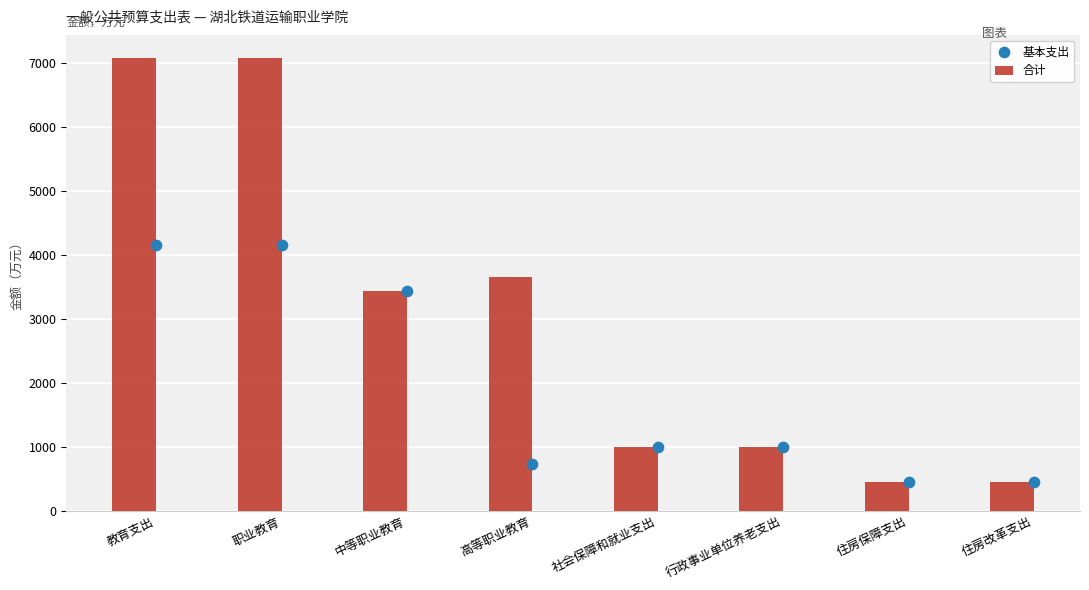

Which series has the largest total across all categories?

合计